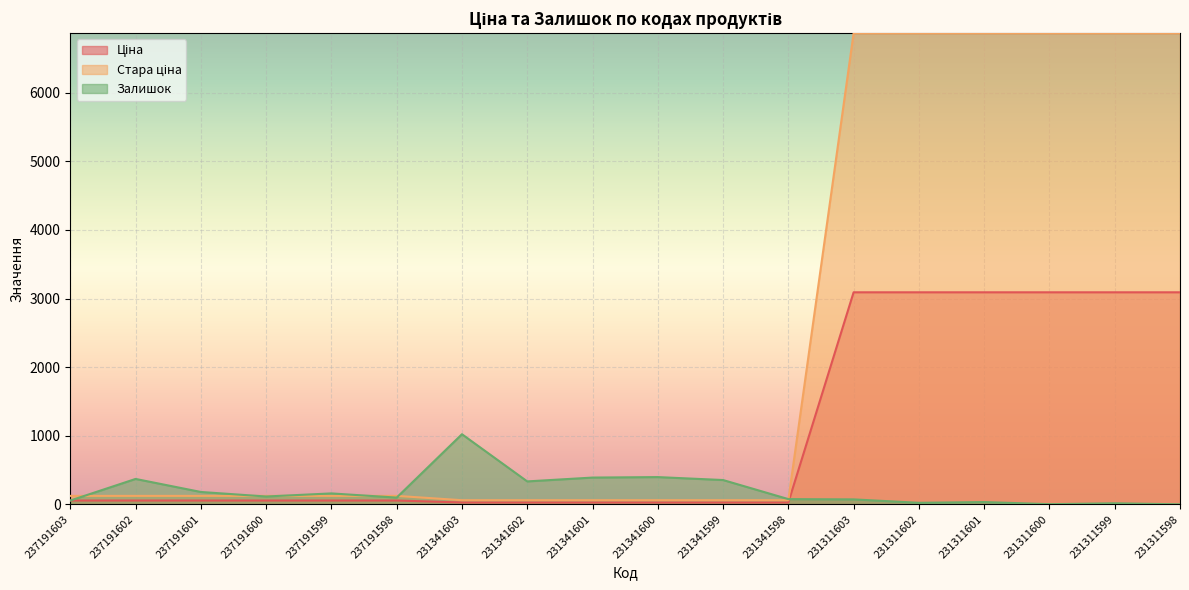

Which category has the highest value in the Стара ціна series?

231311603